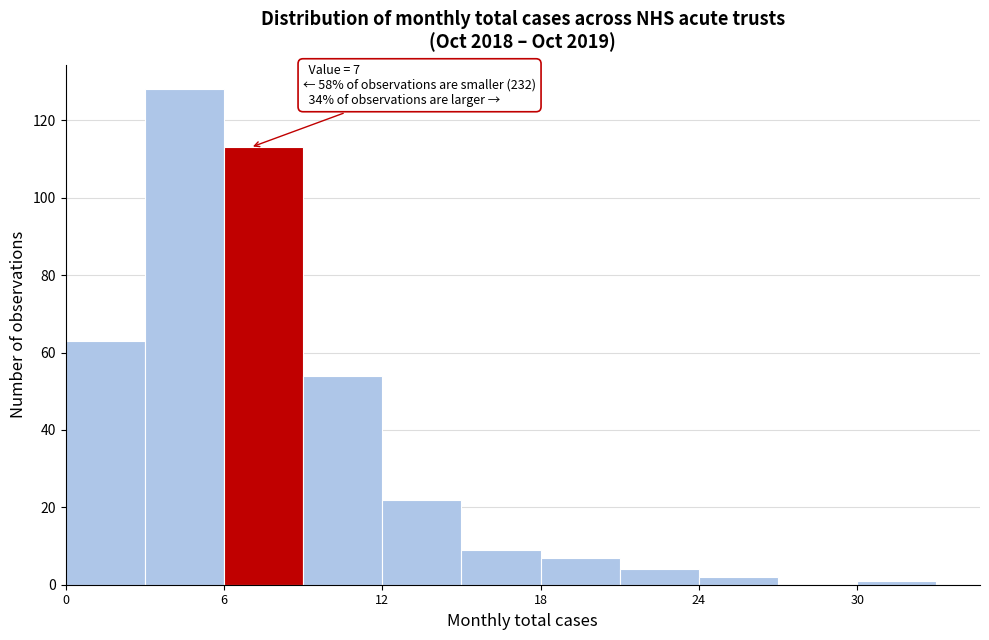

Read against the x-axis, roughly where is the centre of the tallest bar?

5